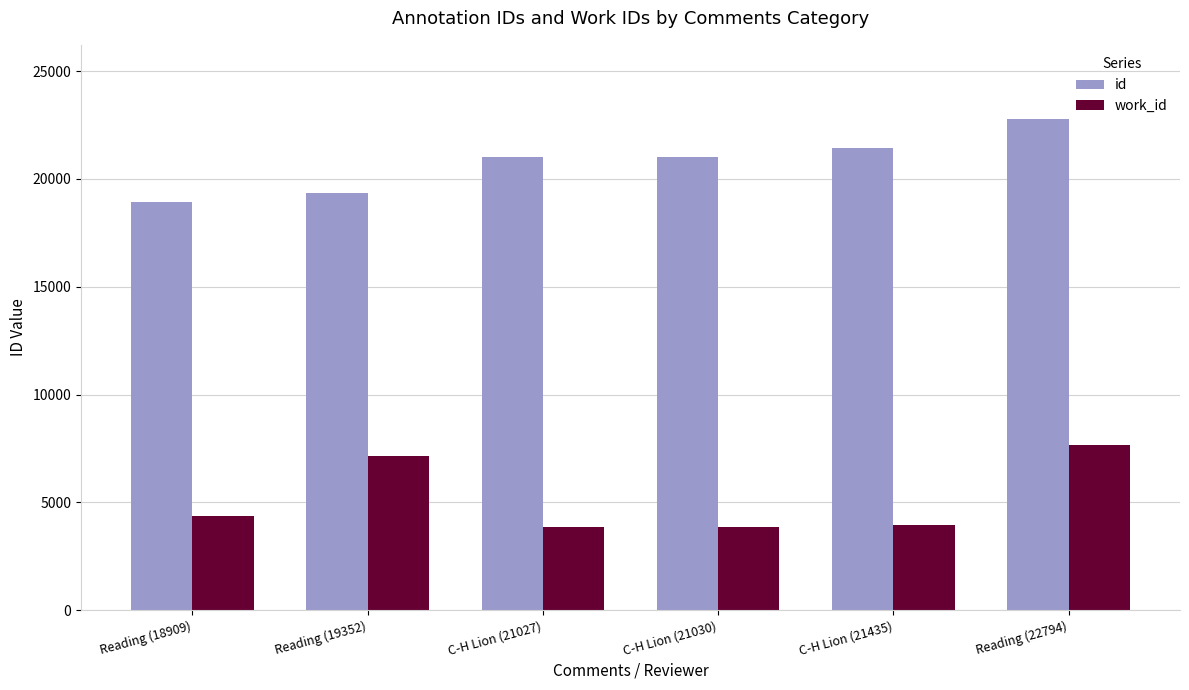

The value of id at C-H Lion (21027) is 21027. True or false?

True